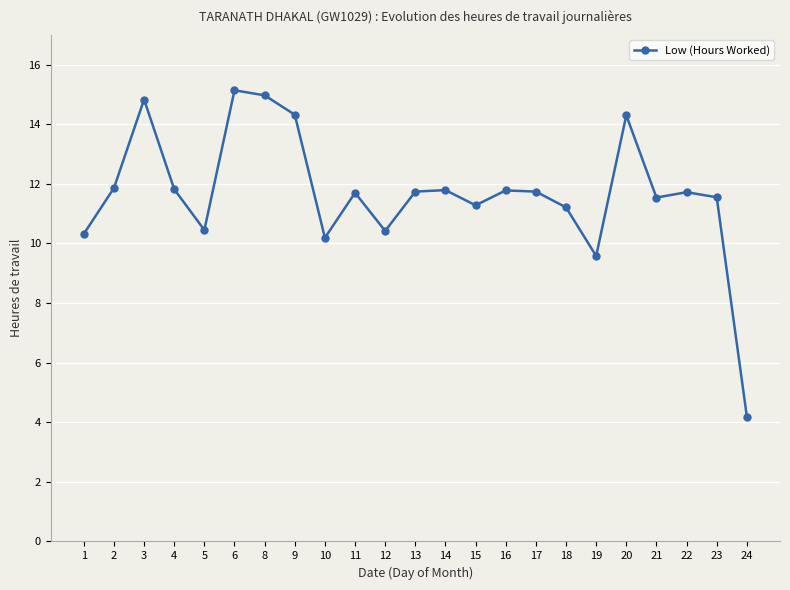

The chart shows a value of 14.8 at 3. True or false?

True